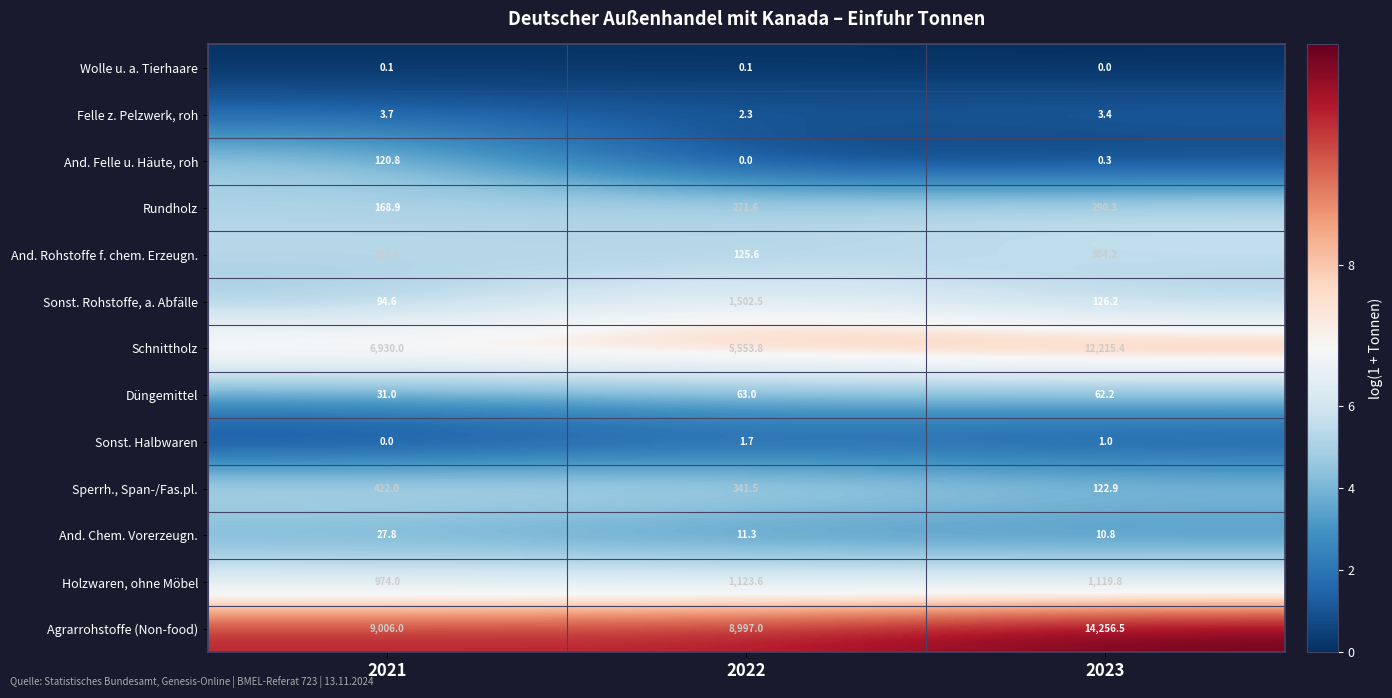

The Düngemittel series shows 63.0 at 2022. True or false?

True